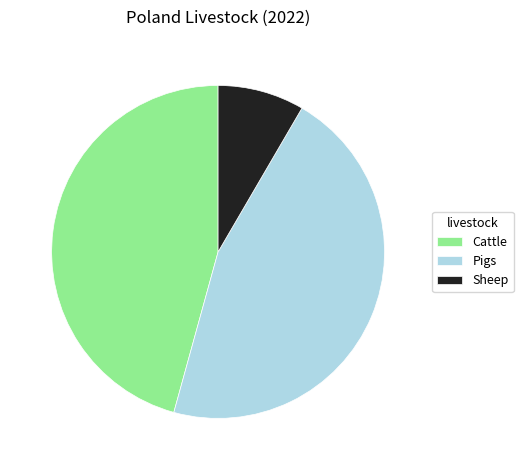

Which slice is the smallest?

Sheep